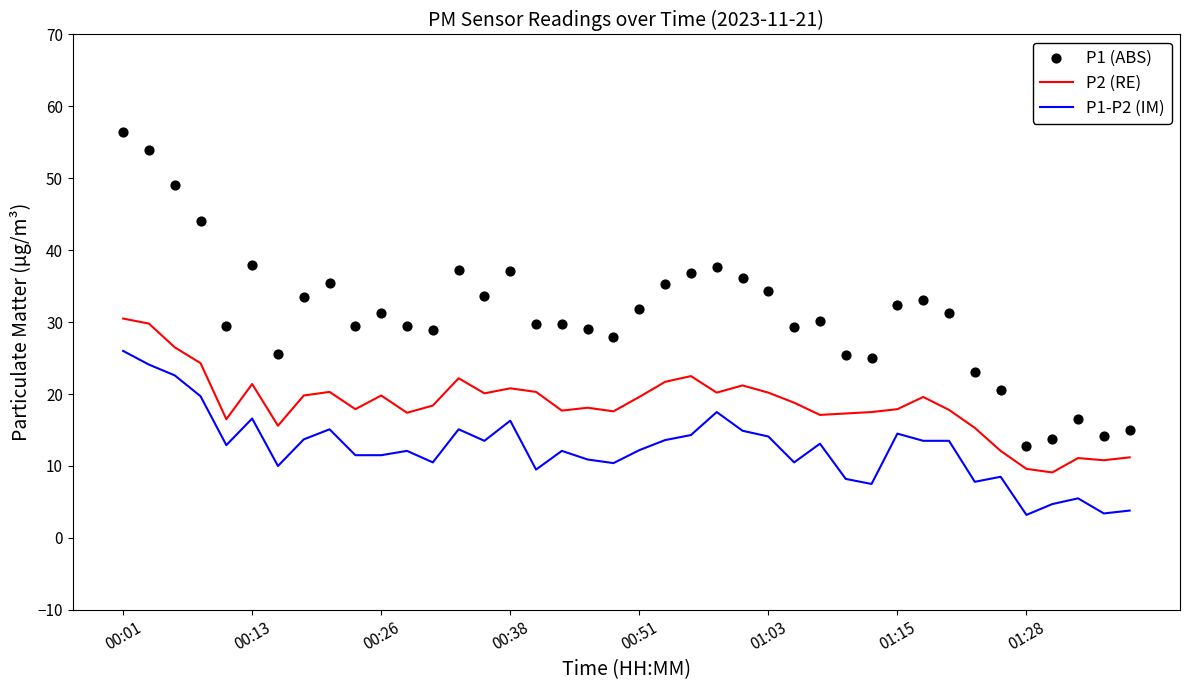

At how many categories does at least one series exceed 48?

3